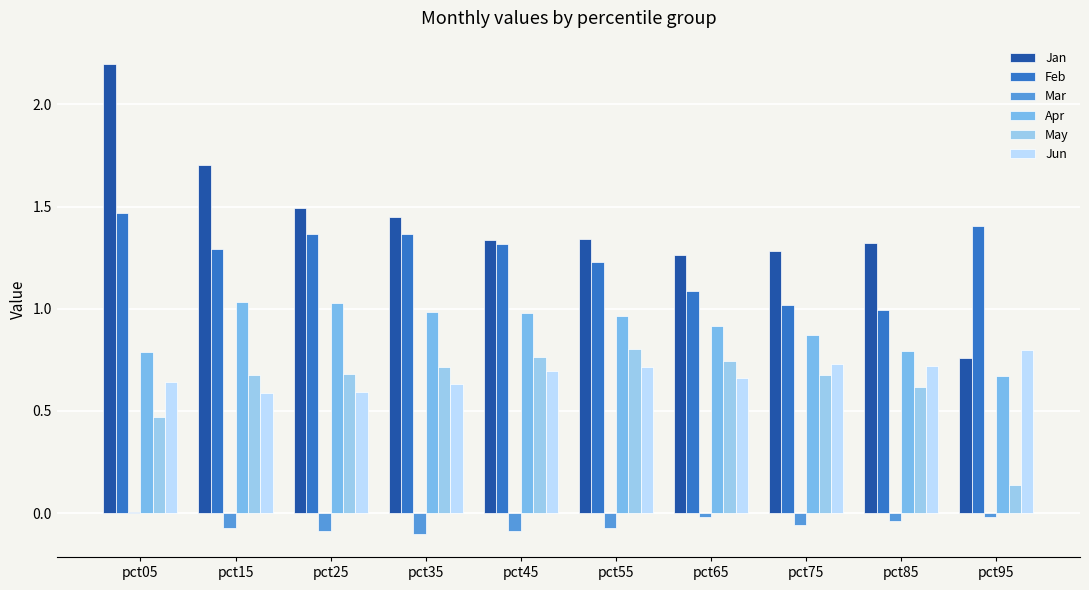

Are the bars horizontal?

No